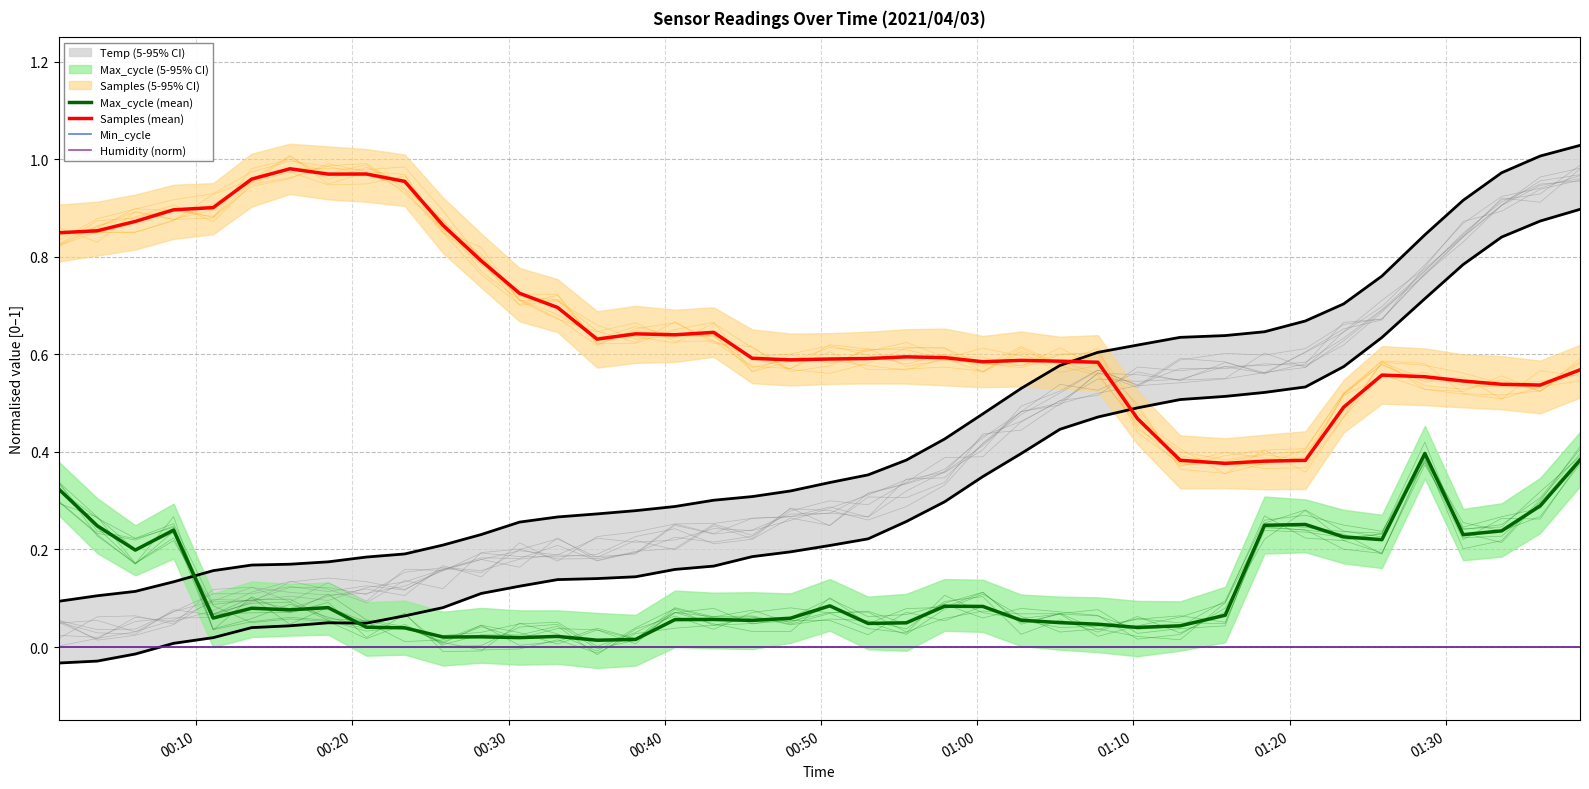

What is the difference between the second highest and minimum values in the Samples (mean) series?

0.6